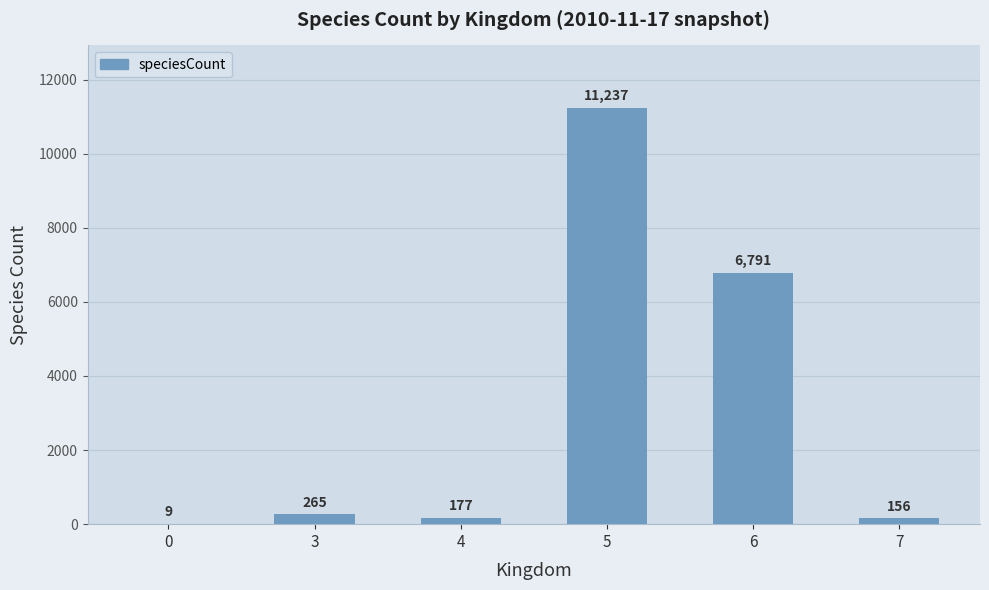

Are the bars grouped side by side (vs. stacked)?

No